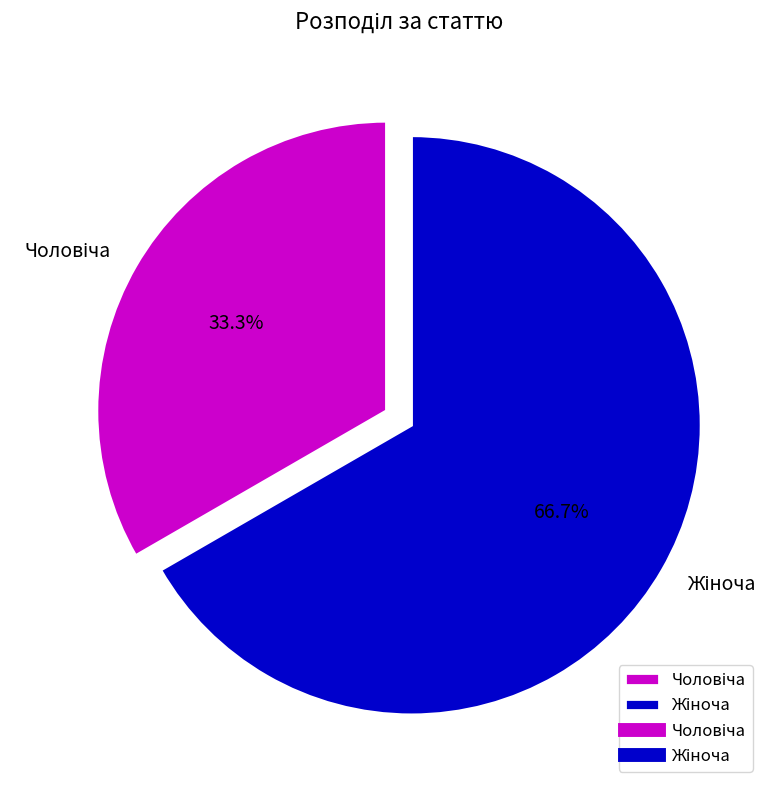

Is there any slice that represents more than half of the pie?

Yes